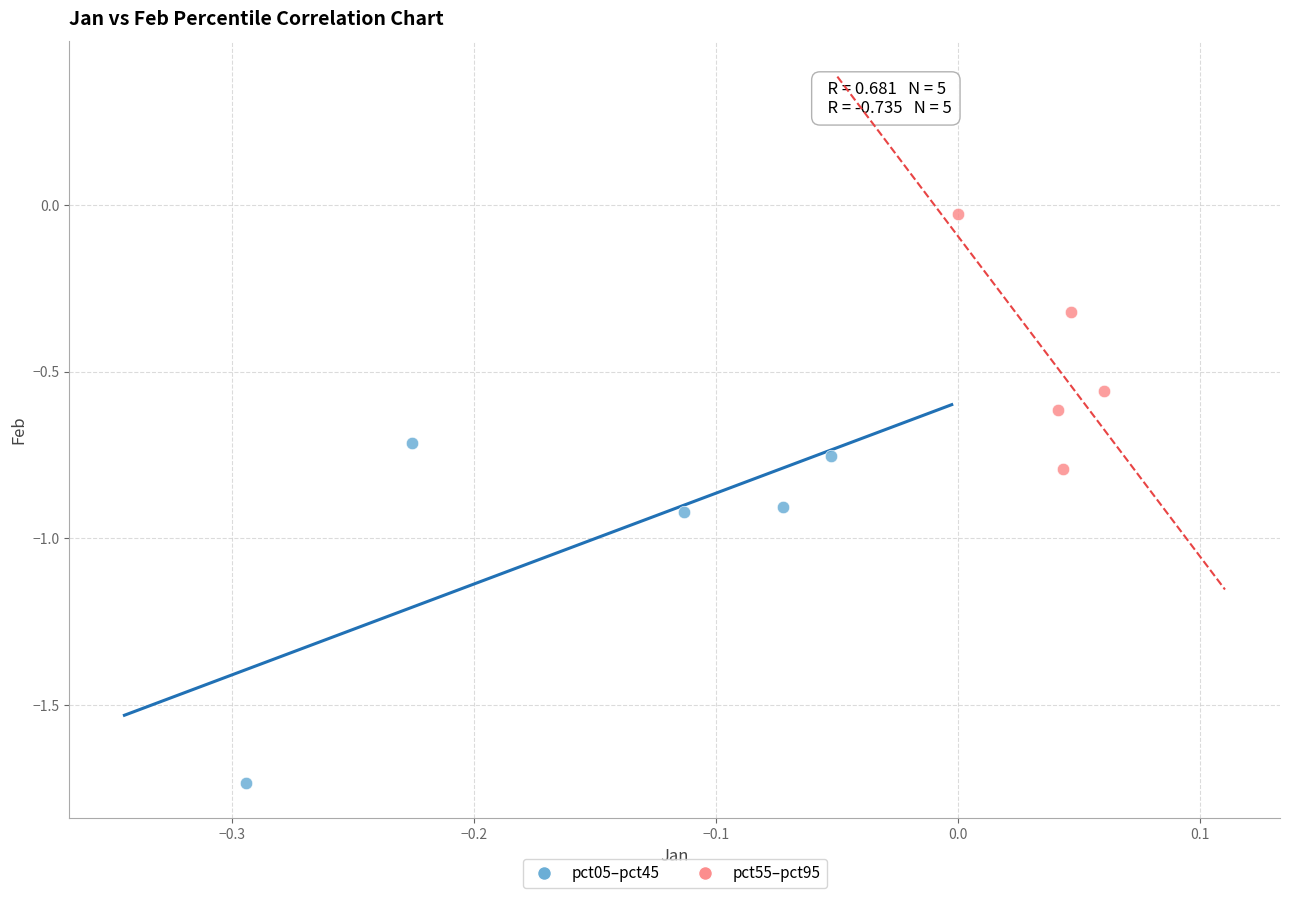

Which series reaches the maximum Y coordinate?

pct55–pct95